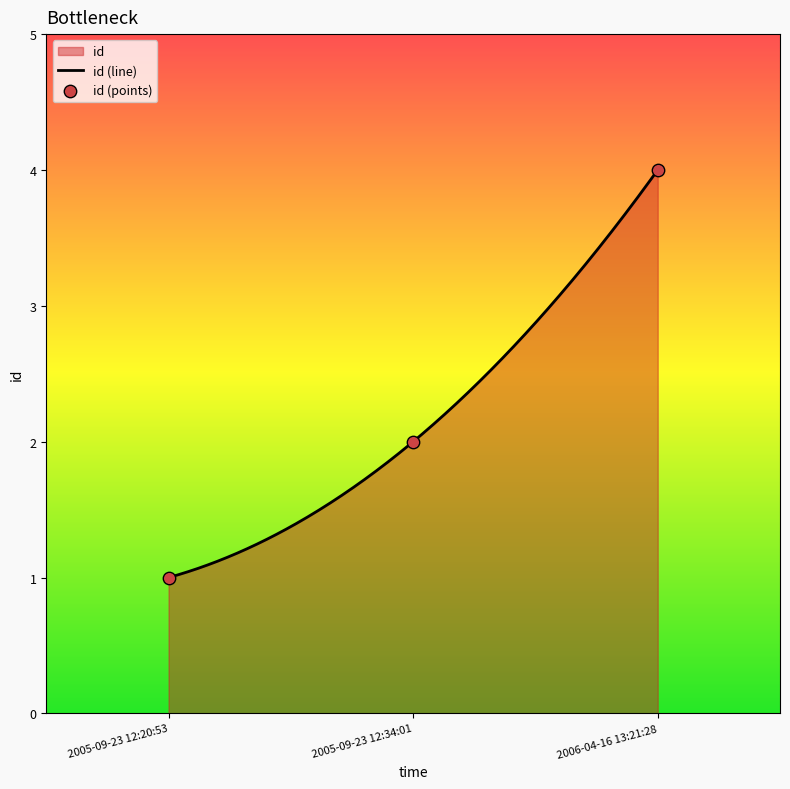

Between 2005-09-23 12:20:53 and 2006-04-16 13:21:28, which is larger?

2006-04-16 13:21:28